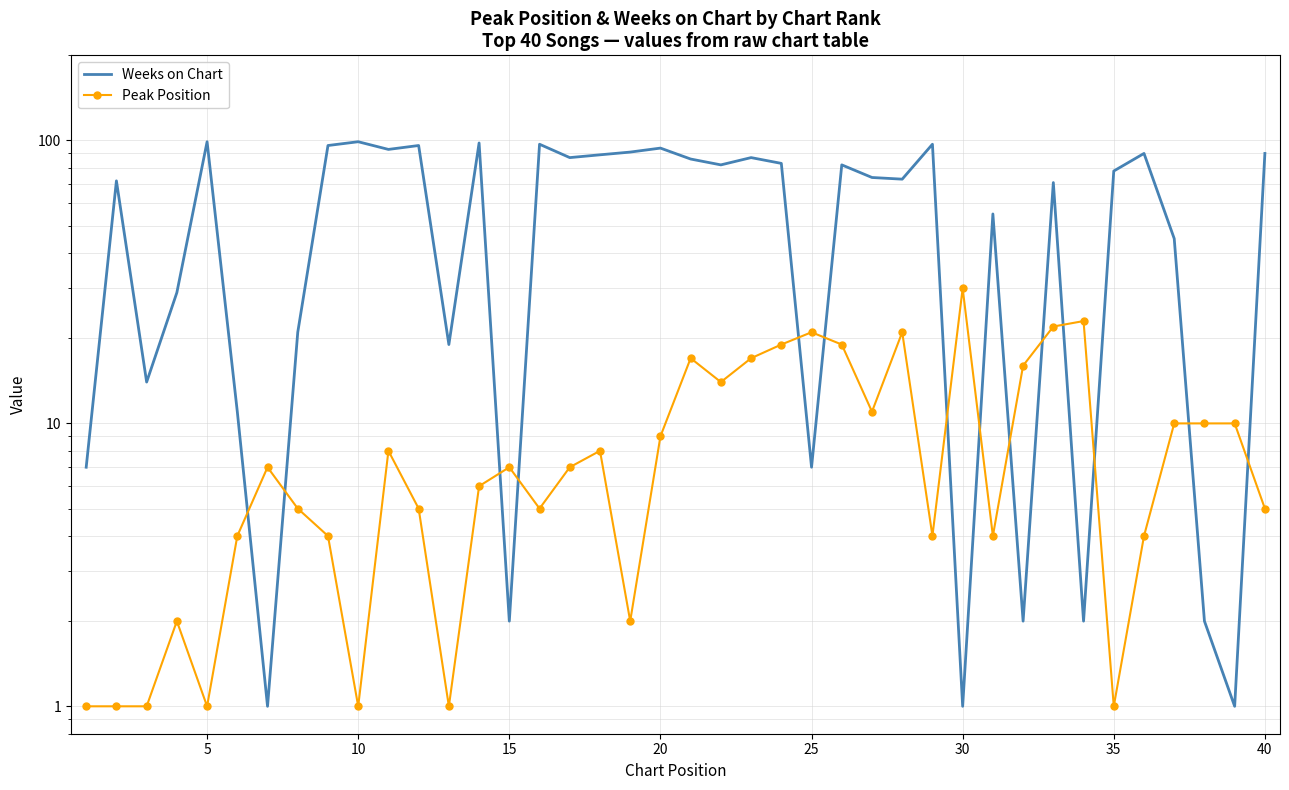

The Peak Position series shows 7 at 40. True or false?

False